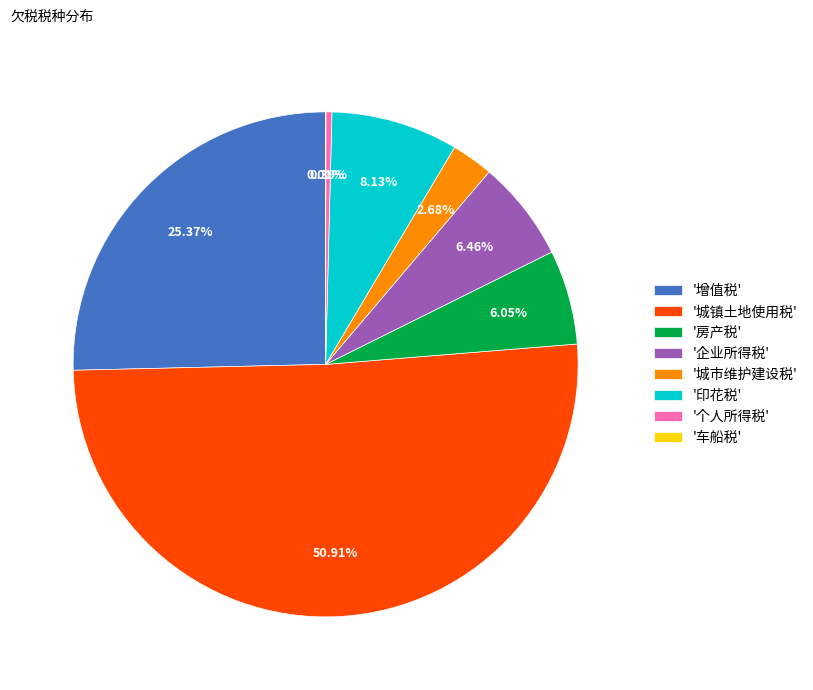

What is the largest slice in the pie chart?

'城镇土地使用税'